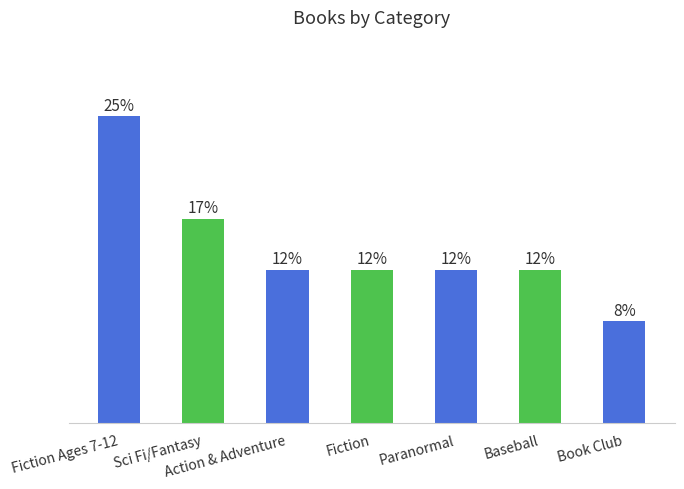

Rank the categories by value from lowest to highest.

Book Club, Action & Adventure, Fiction, Paranormal, Baseball, Sci Fi/Fantasy, Fiction Ages 7-12